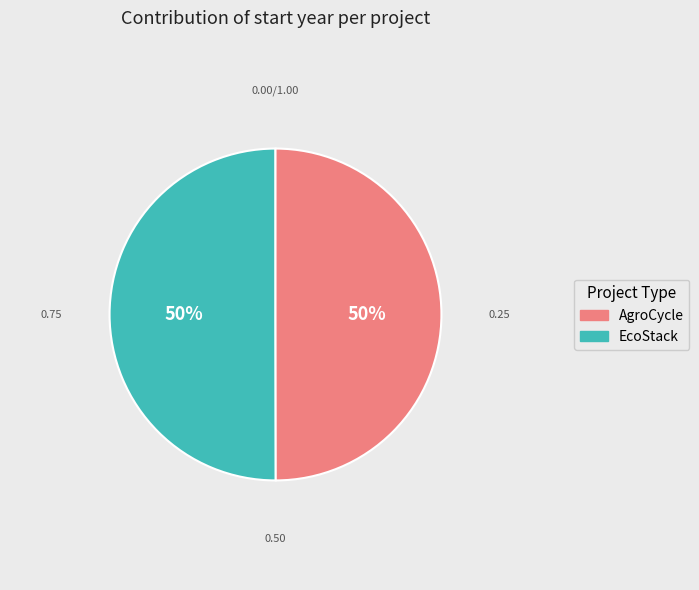

To the nearest percent, what is the average slice percentage?

50%